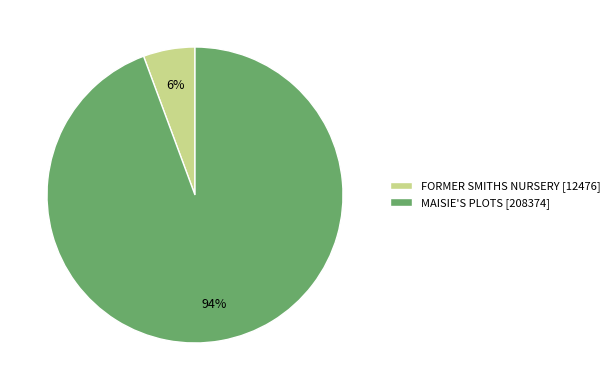

How many slices are in this pie chart?

2